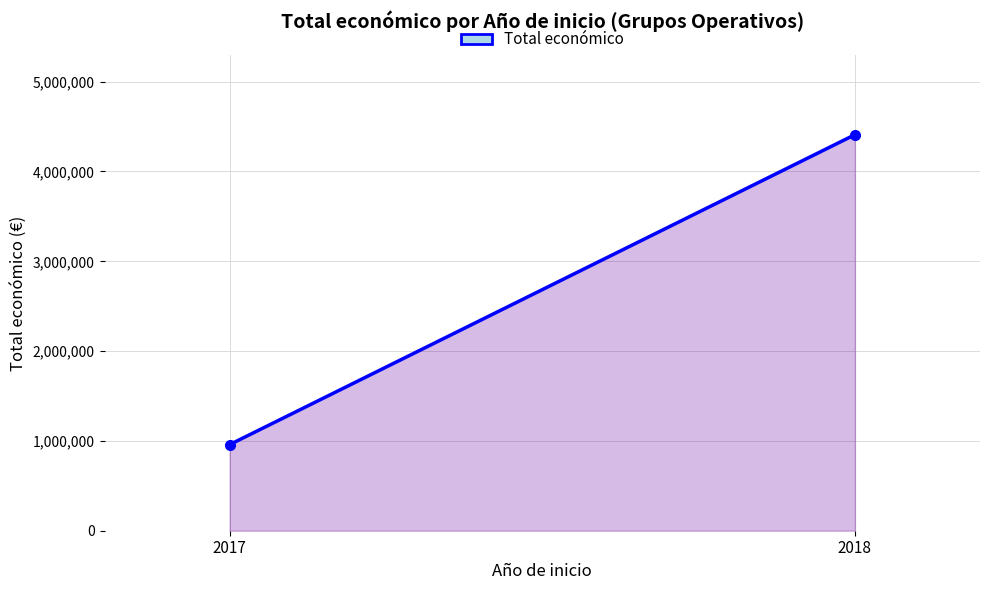

Between 2017 and 2018, which is larger?

2018